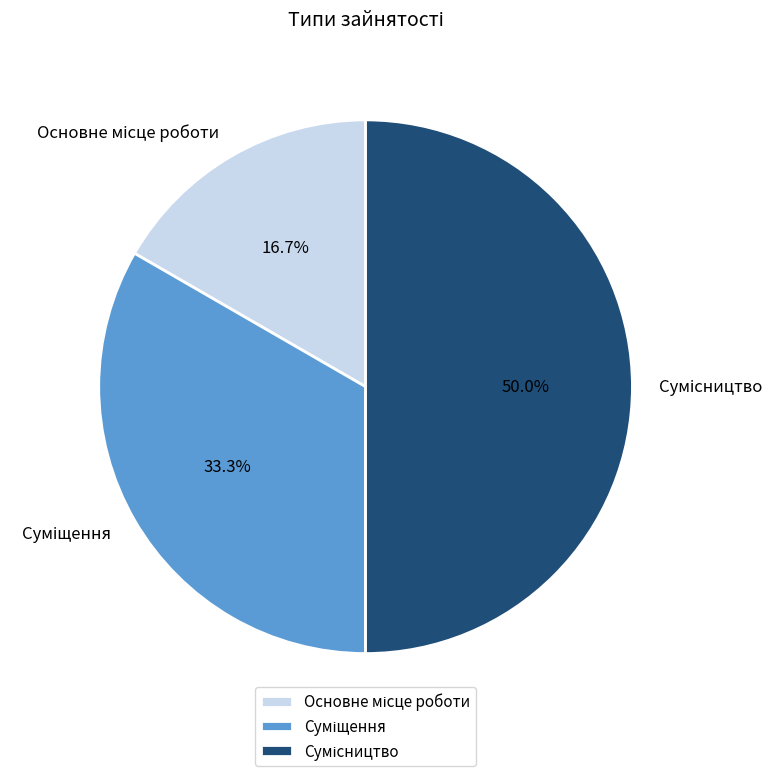

What percentage is the Основне місце роботи slice, to the nearest percent?

17%